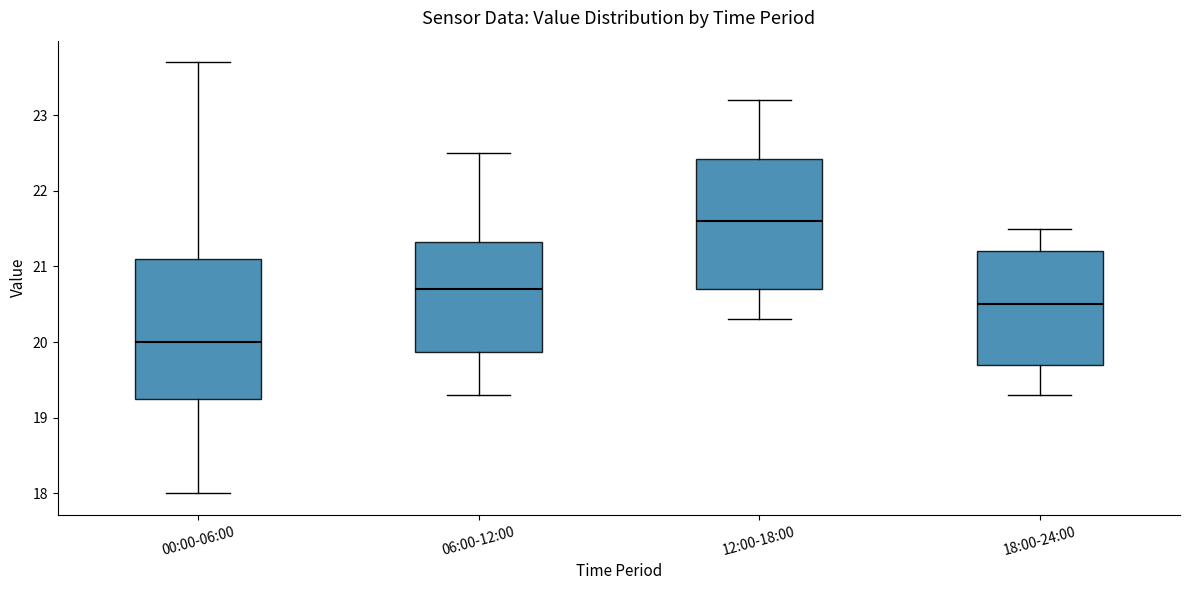

Reading left to right, read every box against the y-axis: the position of its median line, the range the box covers, and the ends of its whiskers. The values are not printed on the chart, so give them approximately, as read against the axis.

00:00-06:00: median 20.0, box 19.3 to 21.1, whiskers 18.0 to 23.7
06:00-12:00: median 20.7, box 19.9 to 21.3, whiskers 19.3 to 22.5
12:00-18:00: median 21.6, box 20.7 to 22.4, whiskers 20.3 to 23.2
18:00-24:00: median 20.5, box 19.7 to 21.2, whiskers 19.3 to 21.5